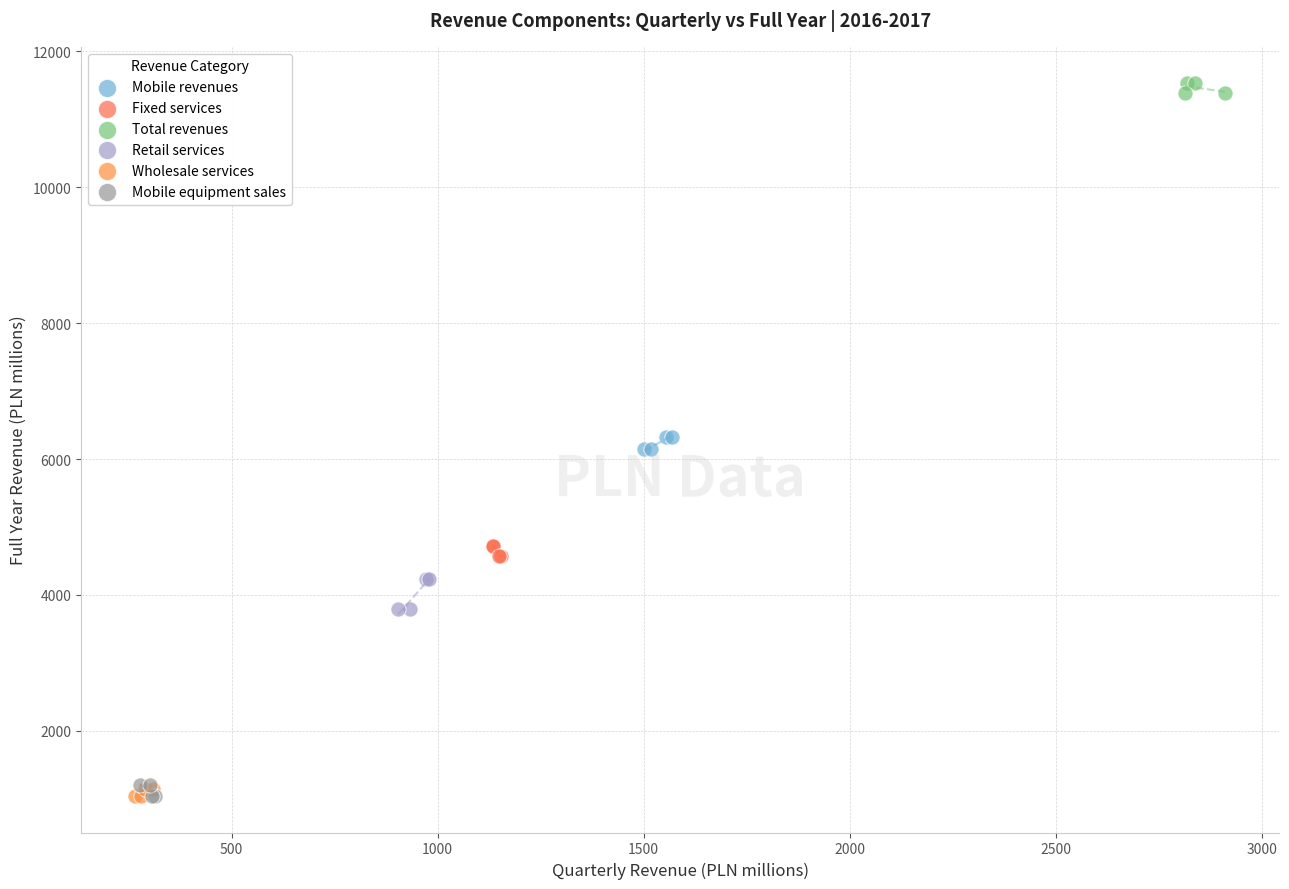

Which series contains the highest Y value?

Total revenues